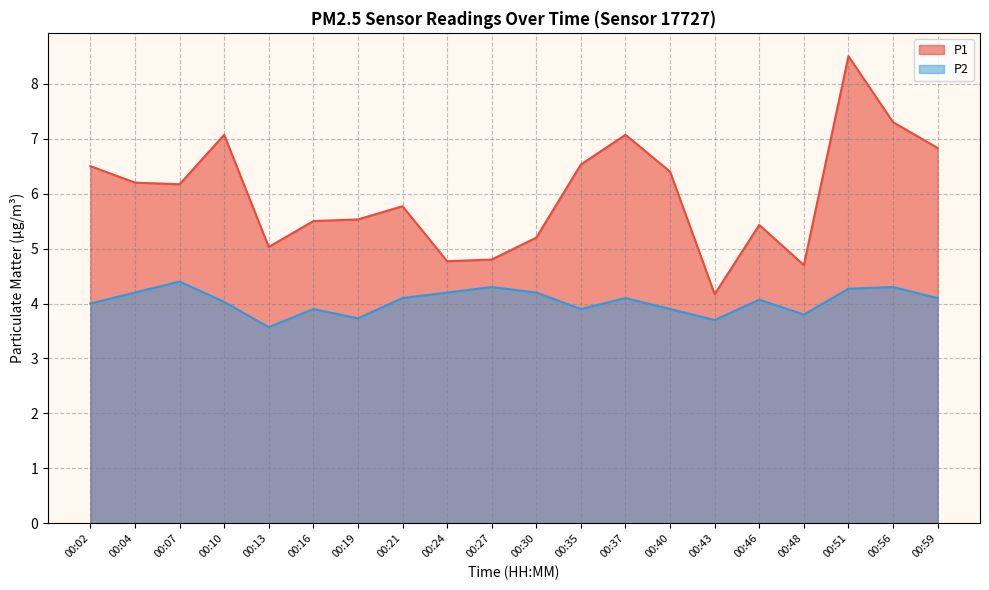

Which series has the widest spread of values?

P1